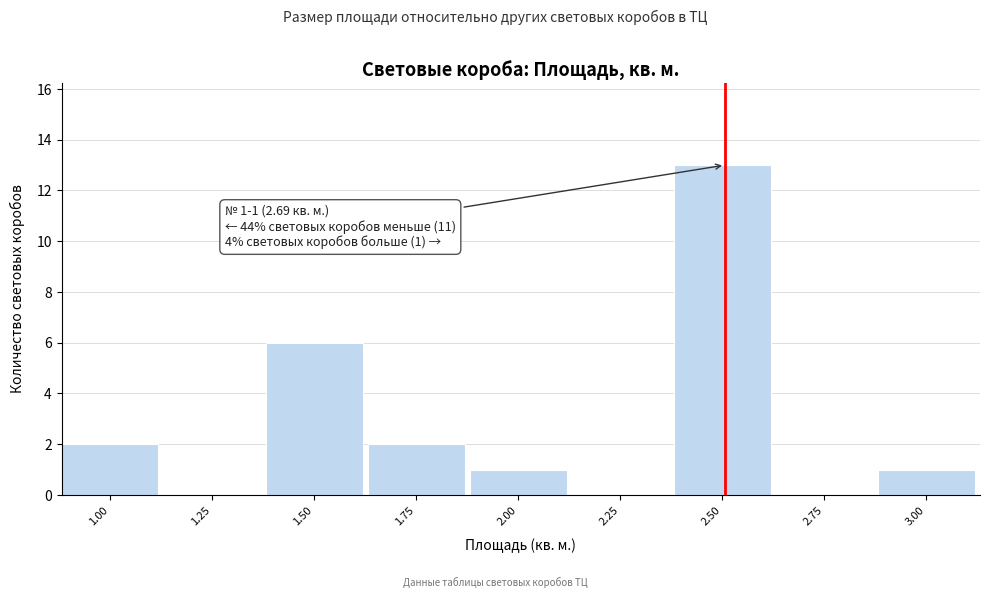

Reading left to right, list all the values displayed in this chart.

1.00=2	1.25=0	1.50=6	1.75=2	2.00=1	2.25=0	2.50=13	2.75=0	3.00=1